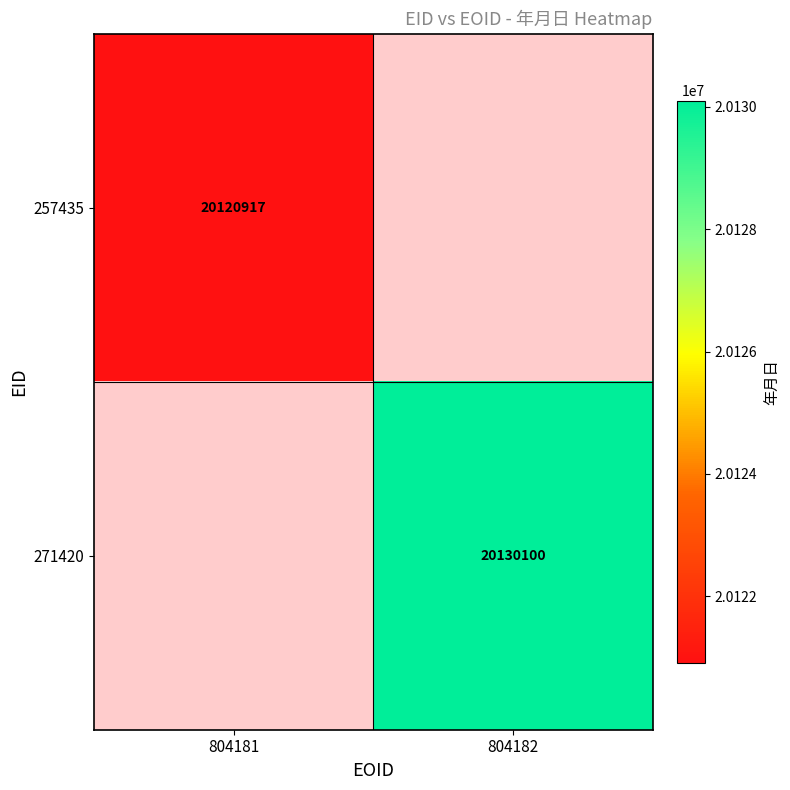

Count the number of categories in the chart.

2